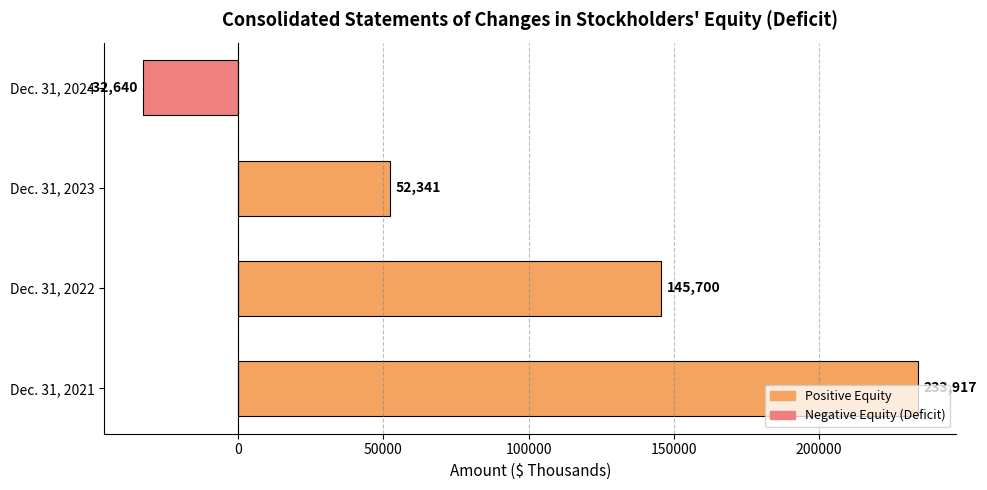

Is it true that the value at Dec. 31, 2022 is 145700?

True